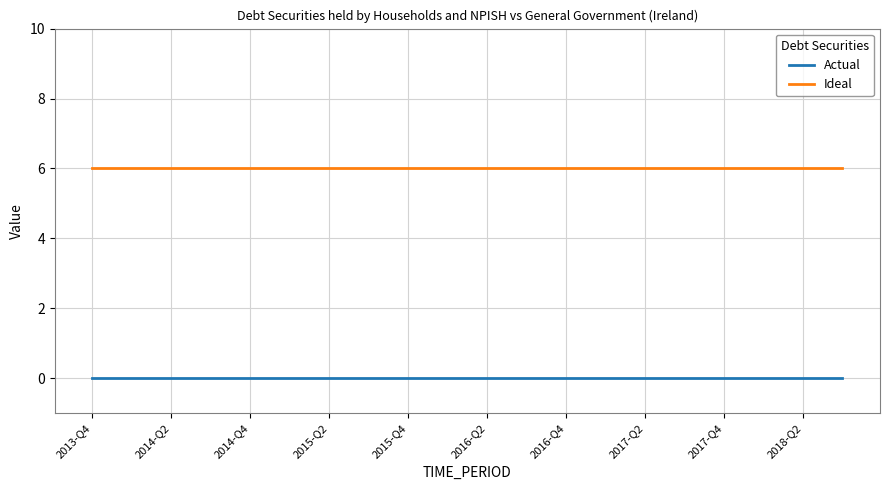

At how many categories does at least one series exceed 5?

20